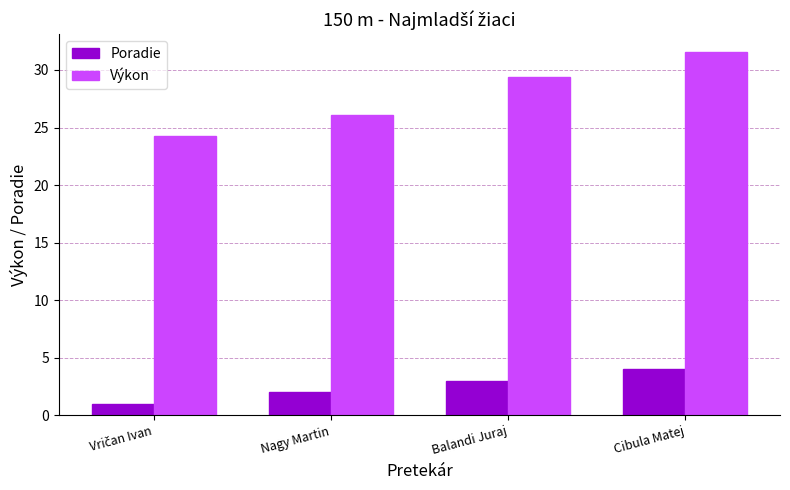

Which series has the widest spread of values?

Výkon